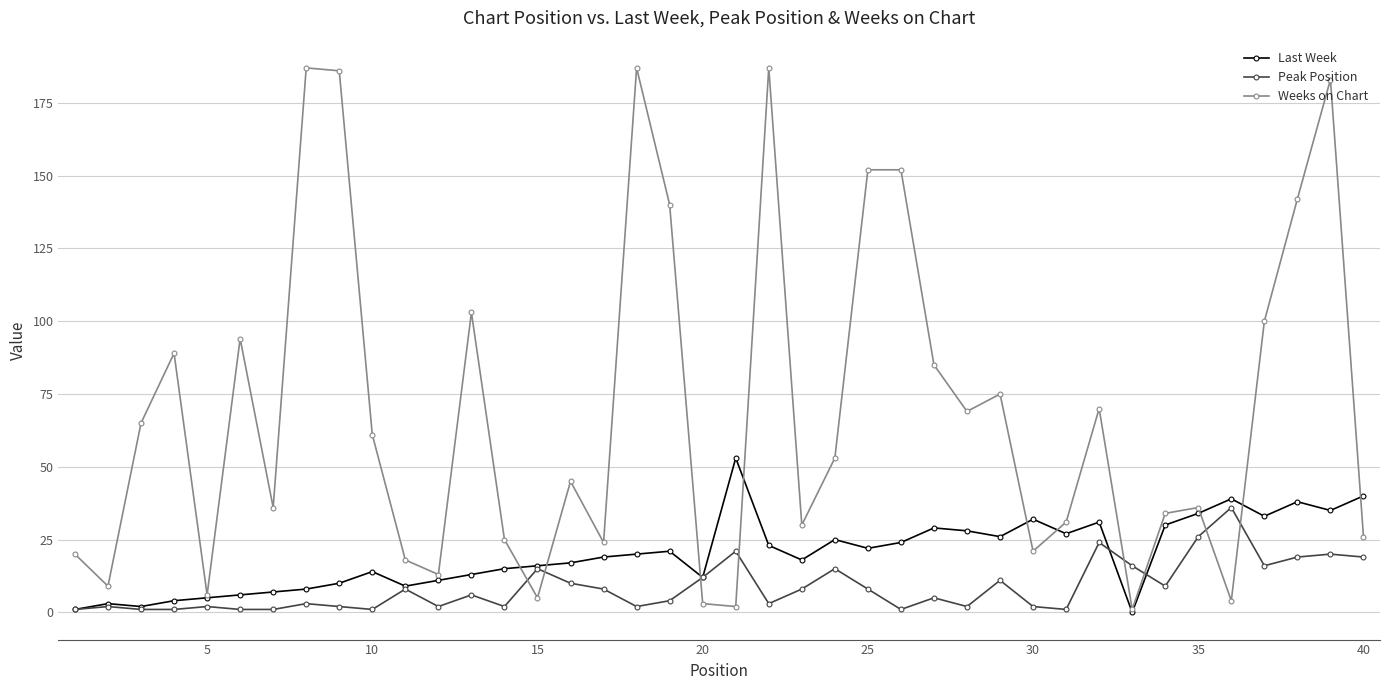

Which series has the largest total across all categories?

Weeks on Chart